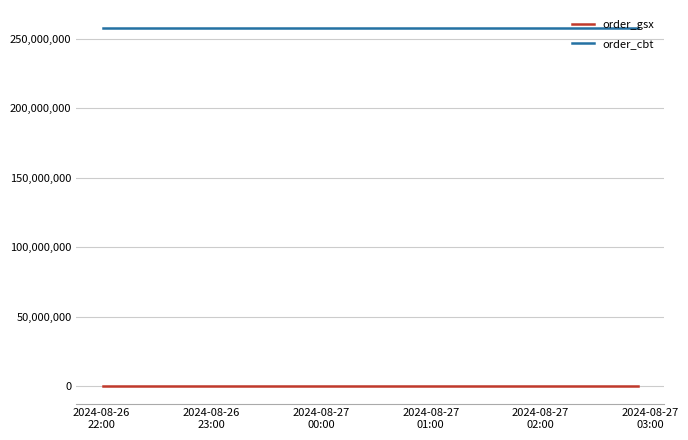

What is the smallest value displayed?

576049